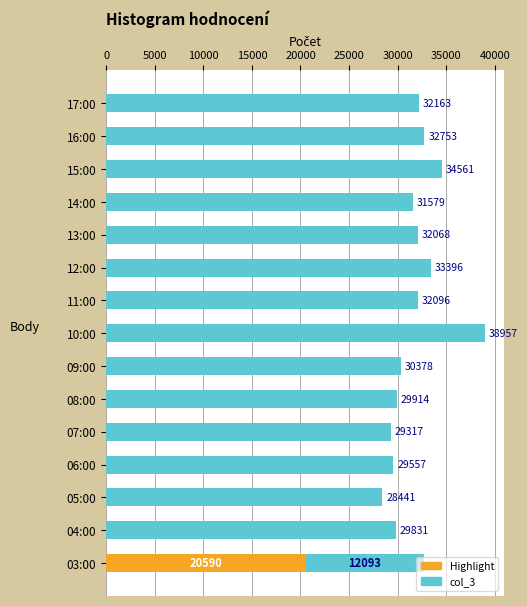

The value at 13:00 is 57515. True or false?

False